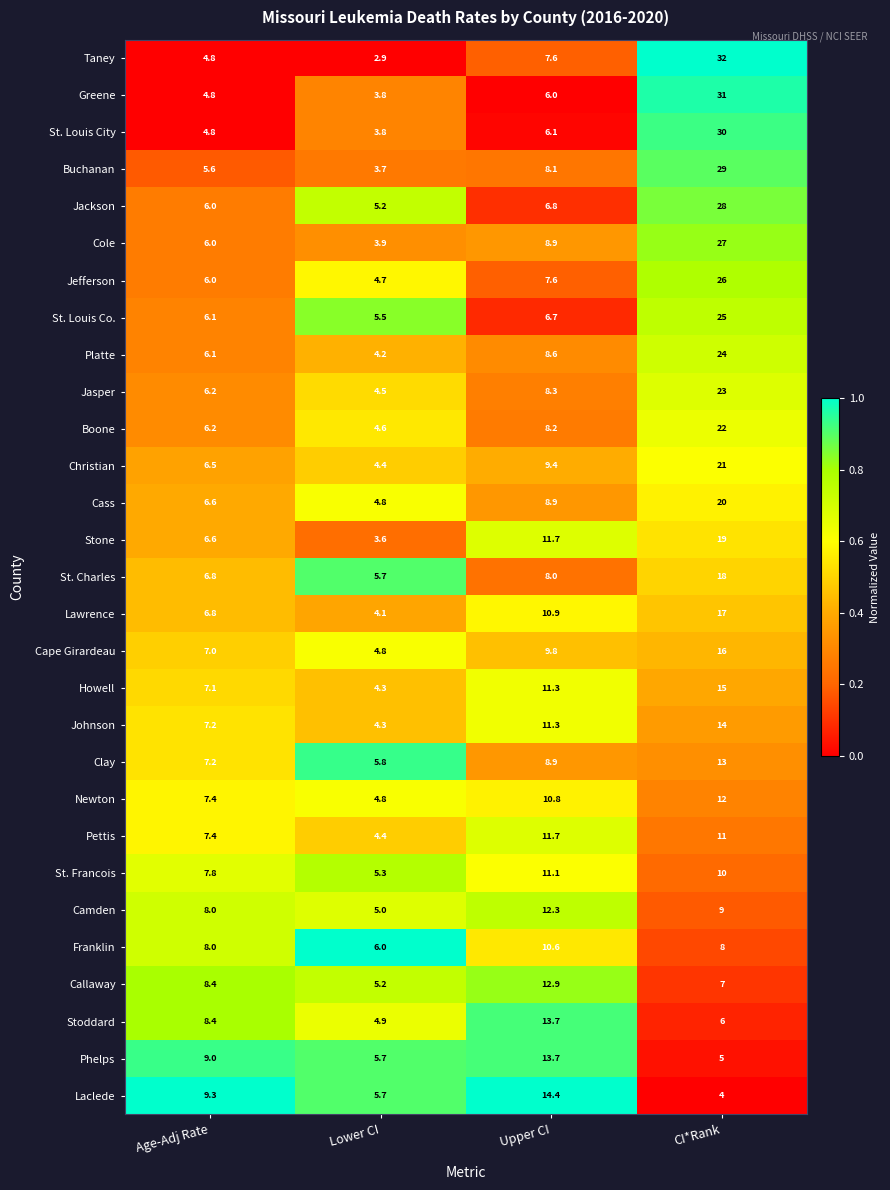

Read the St. Charles value at Upper CI.

8.0